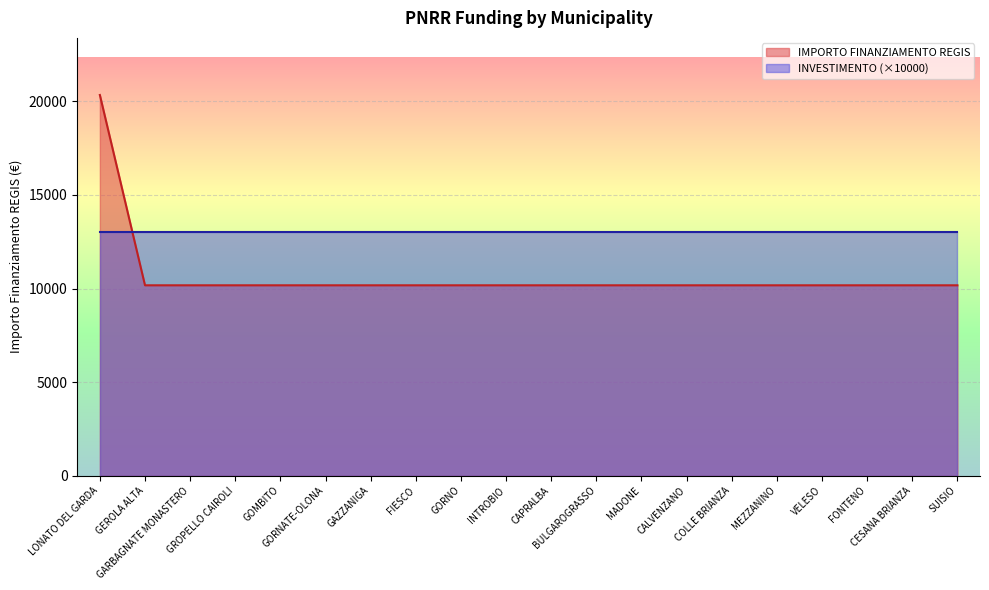

Between GEROLA ALTA and FONTENO, which is larger?

GEROLA ALTA